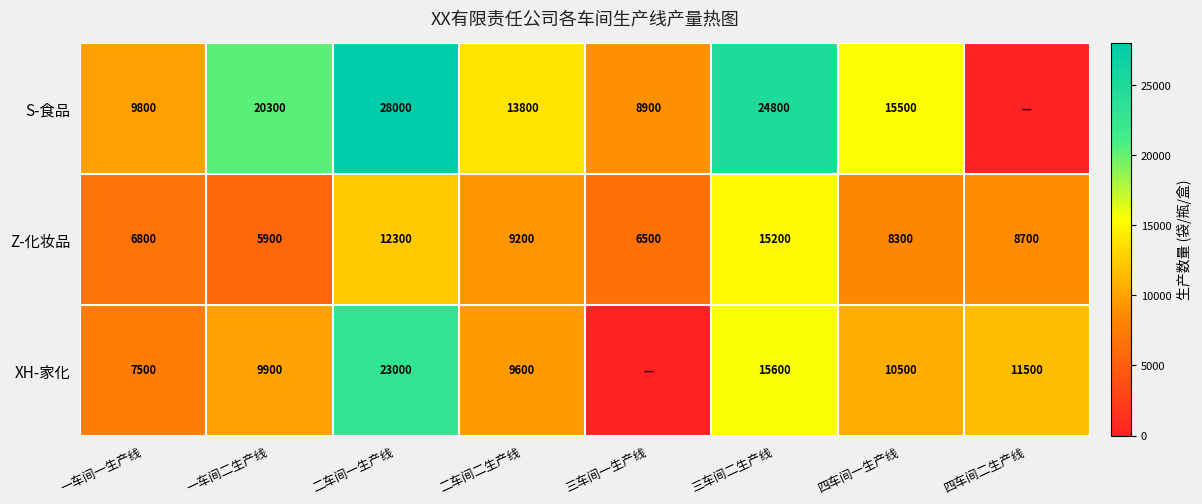

What is the highest value of the Z-化妆品 series?

15200